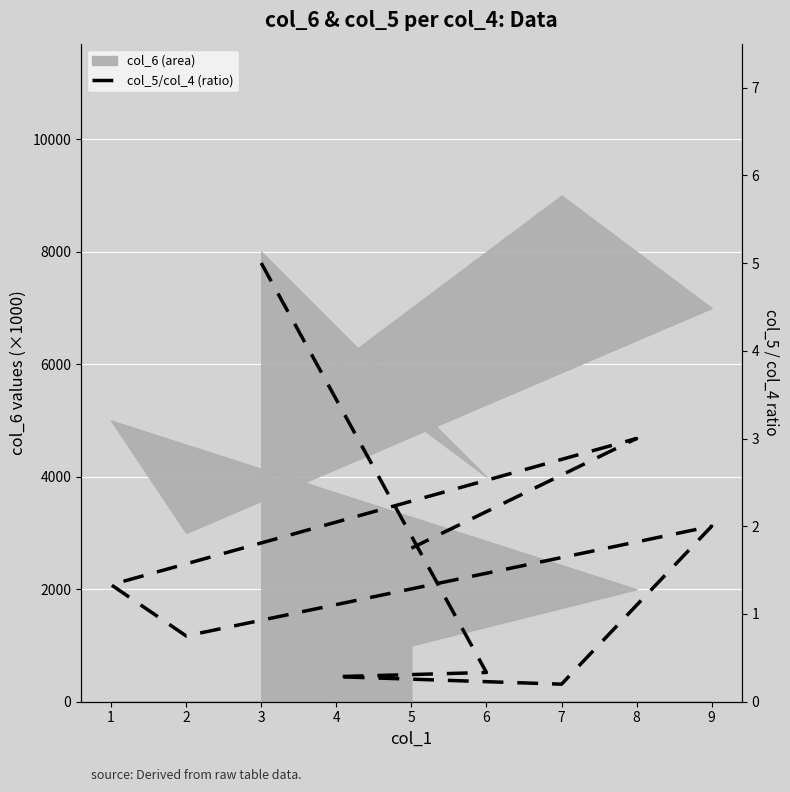

At which label is the value closest to 2?

9